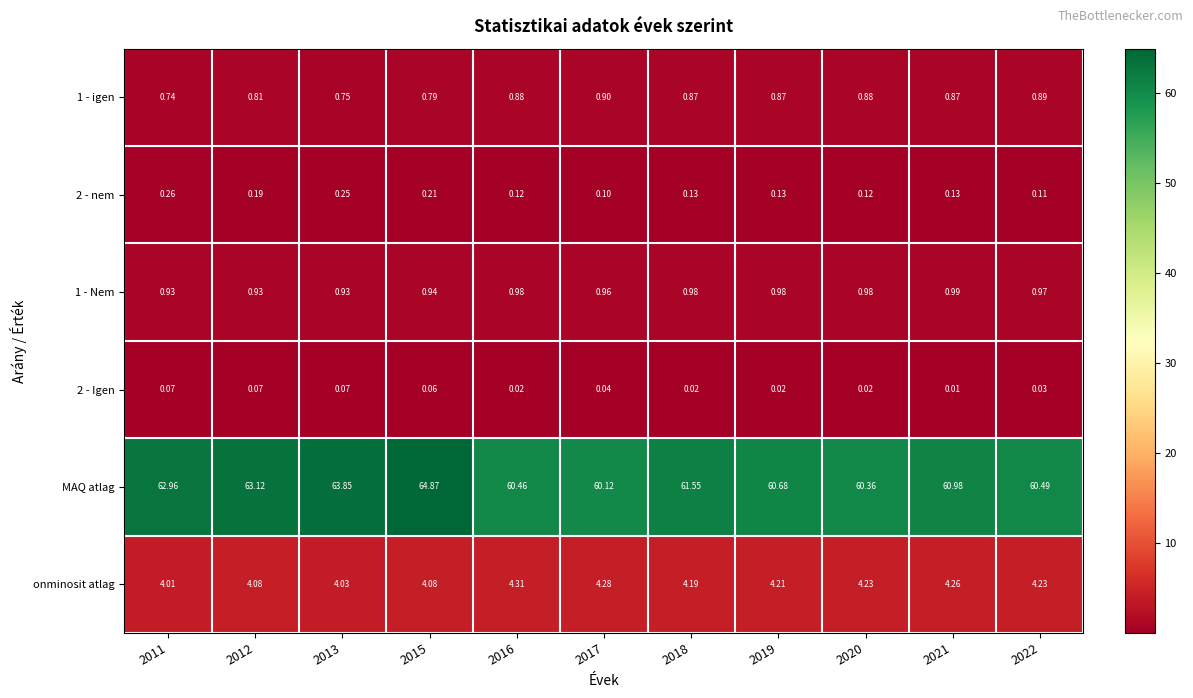

What is the total value across all series at 2015?

71.0